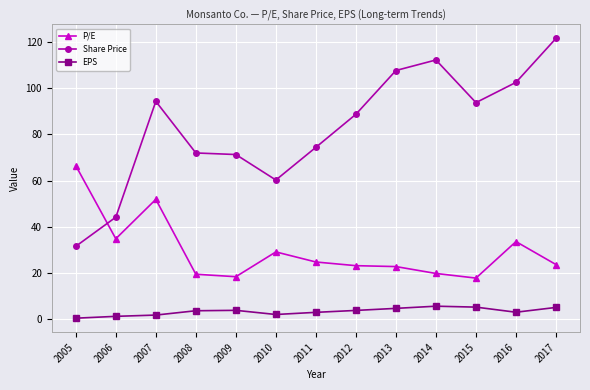

The EPS series shows 3.9 at 2009. True or false?

True